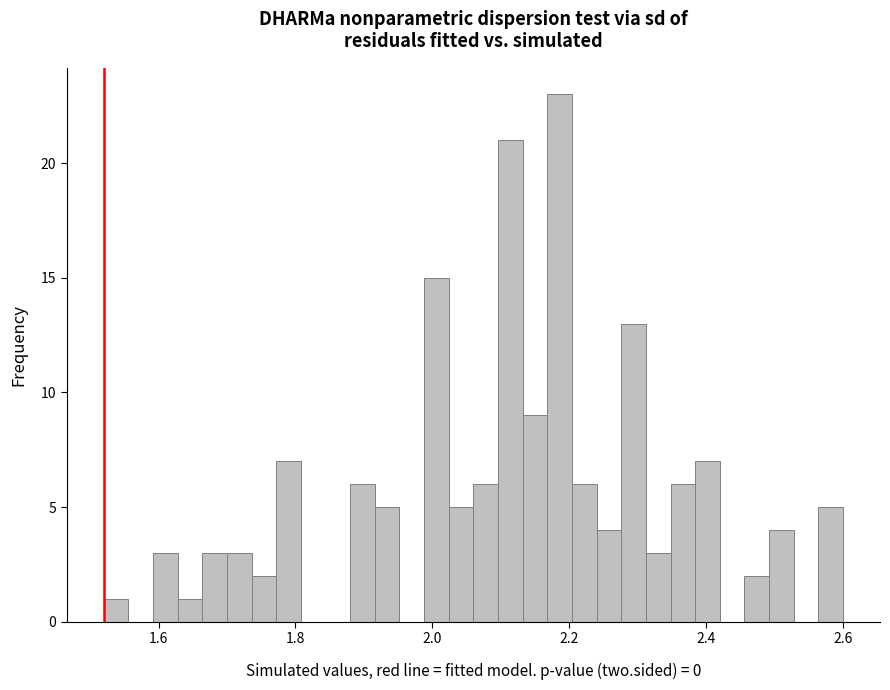

Read against the x-axis, roughly where is the centre of the tallest bar?

2.18